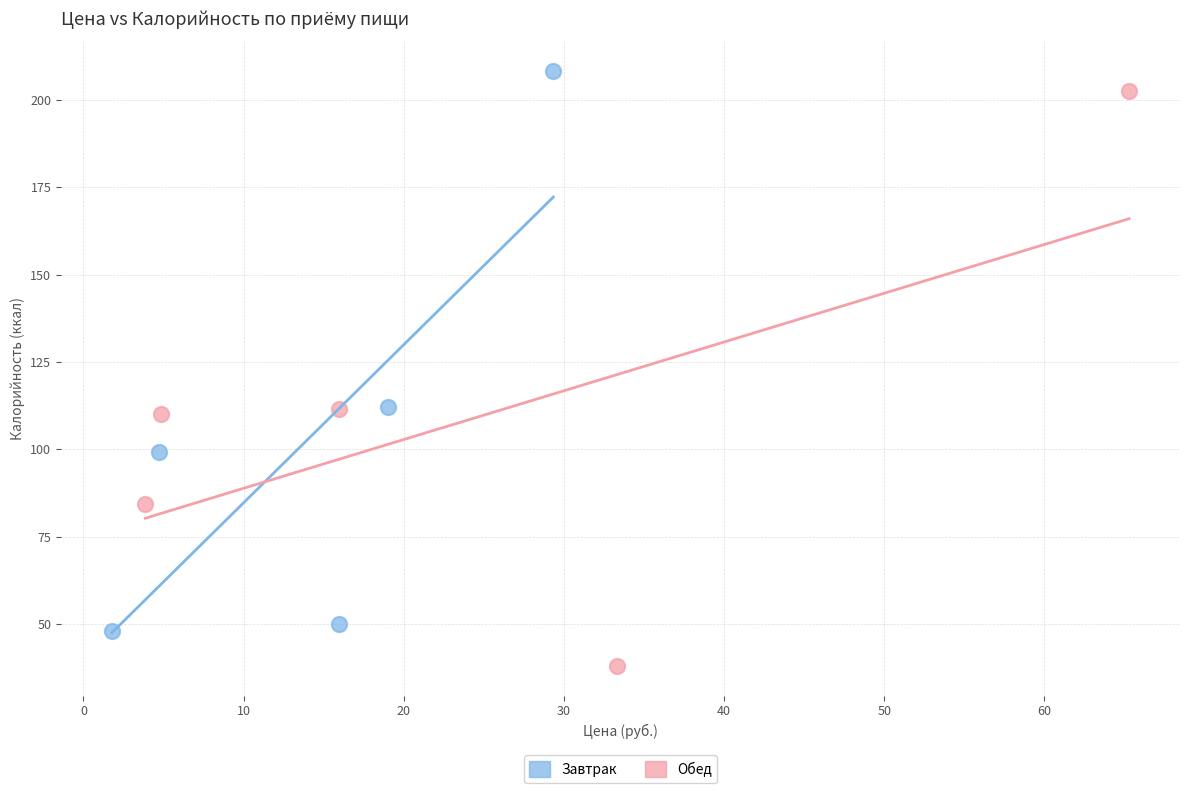

Which series reaches the minimum Y coordinate?

Обед